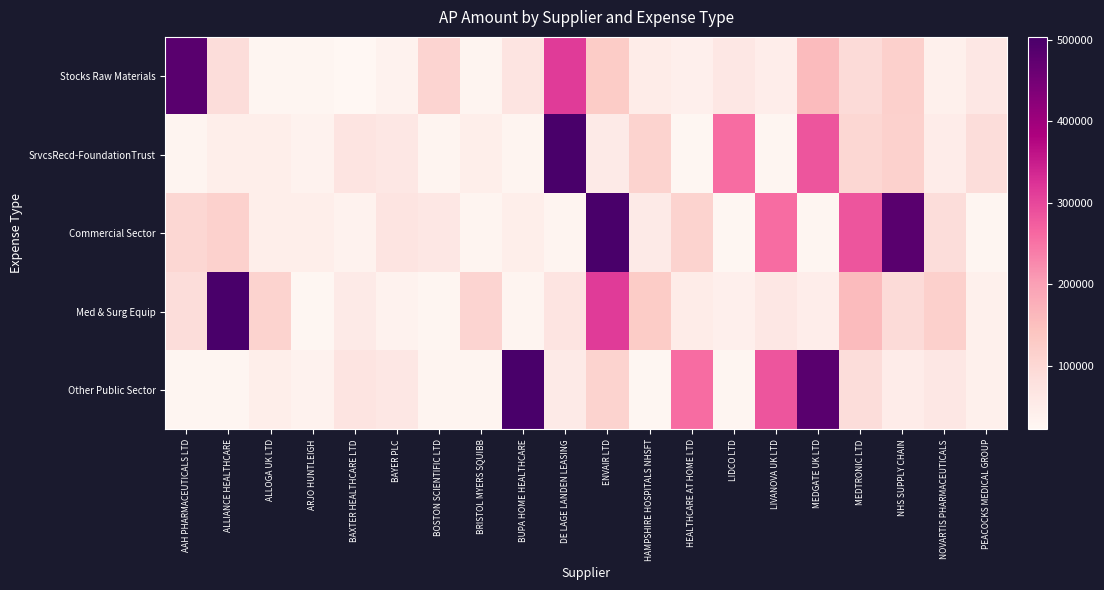

How many series are shown in this chart?

5